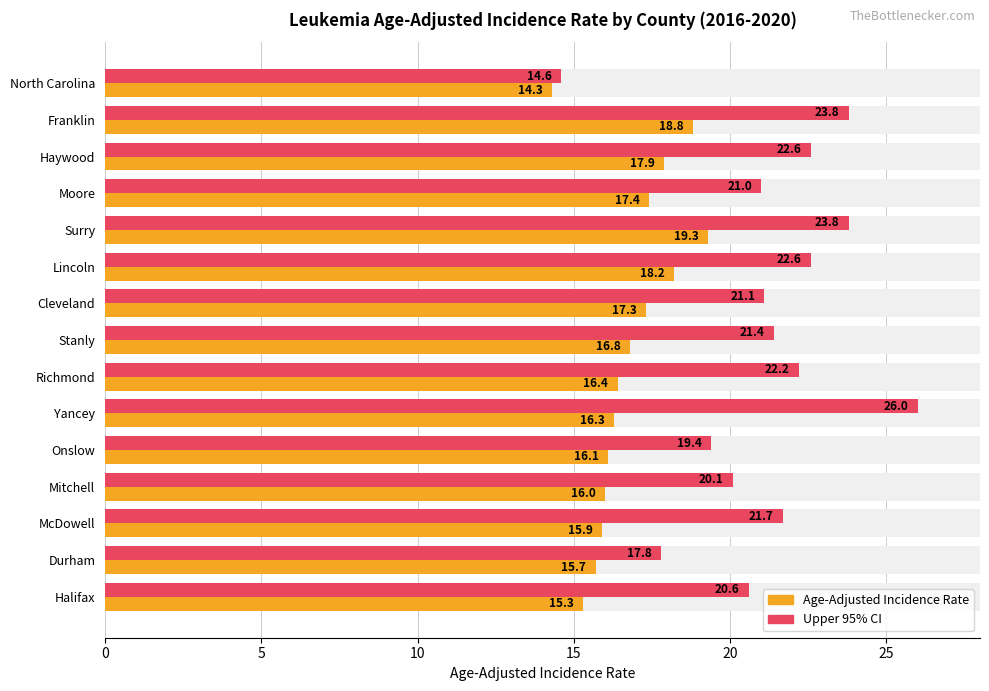

What is the sum of the Upper 95% CI values at Halifax and Onslow?

40.0